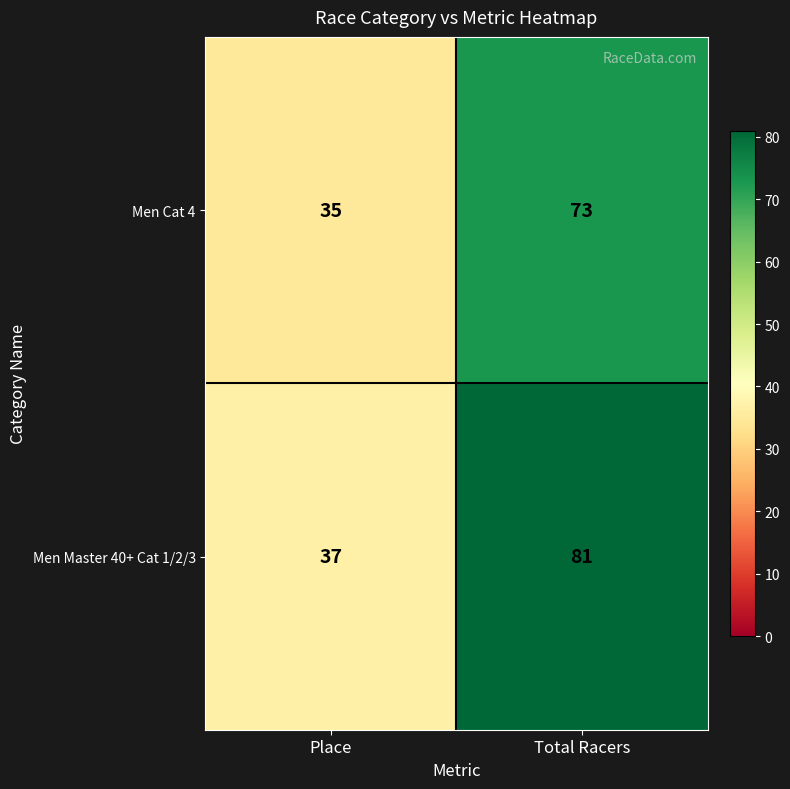

How many values in the Men Master 40+ Cat 1/2/3 series are below 81?

1